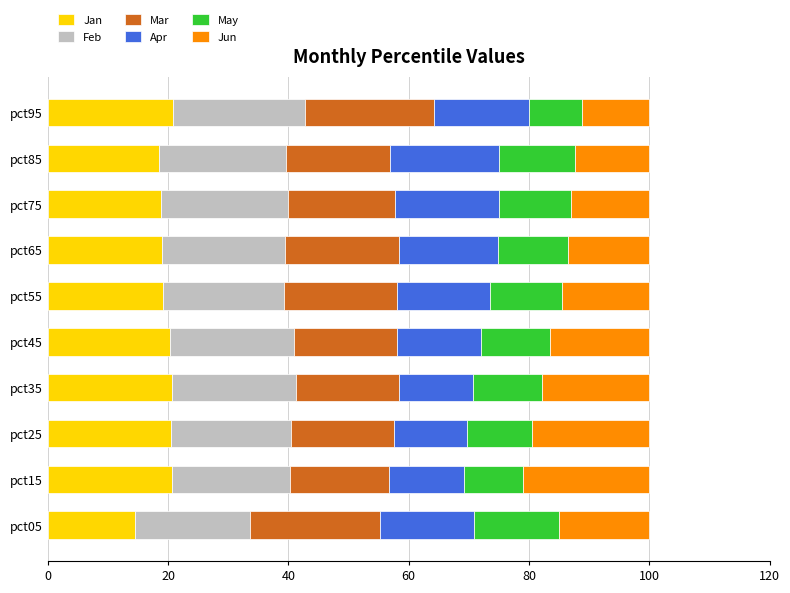

What is the total value across all series at pct15?

100.0